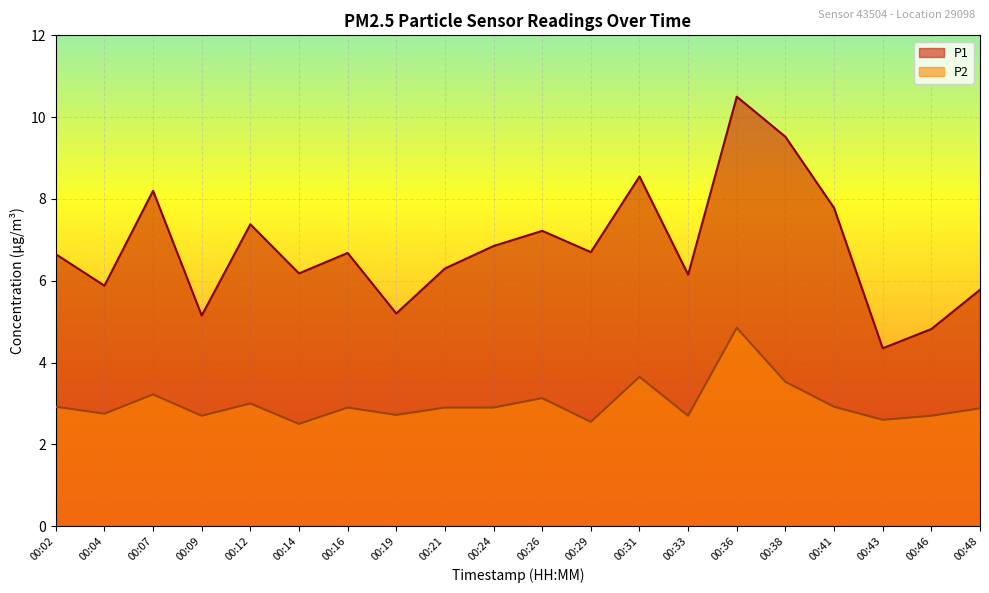

True or false: P1 and P2 intersect in this chart.

False